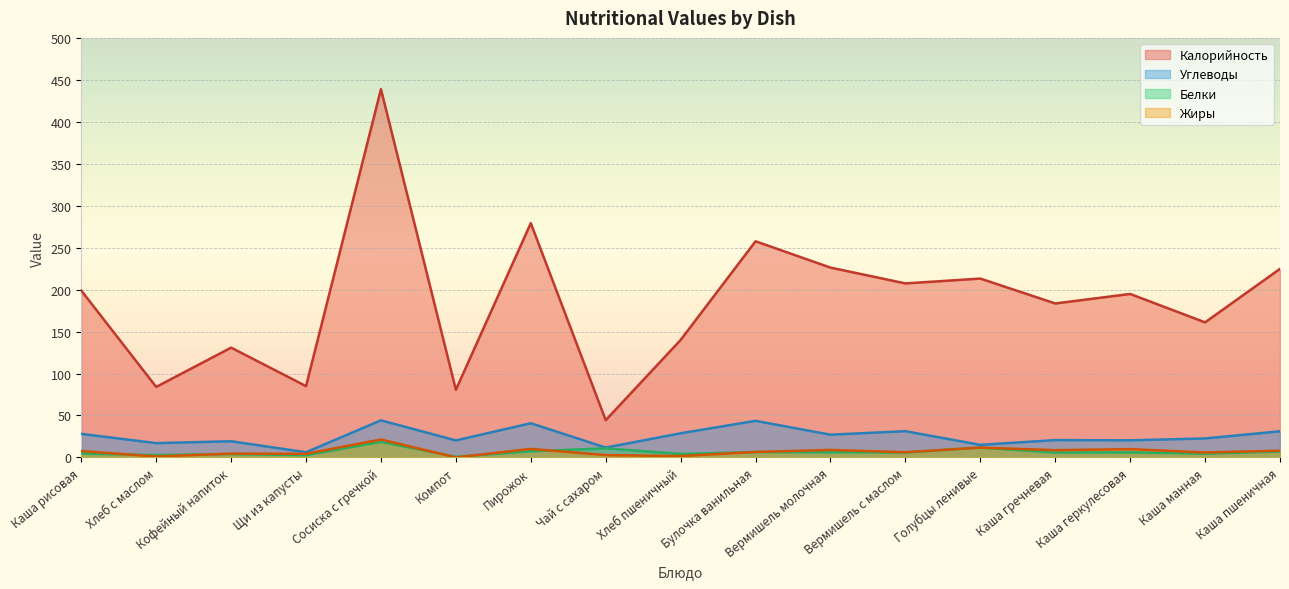

Reading right to left, transcribe all the data shown in this chart.

Углеводы: Каша пшеничная=31.1	Каша манная=22.6	Каша геркулесовая=20.4	Каша гречневая=20.6	Голубцы ленивые=14.9	Вермишель с маслом=31.3	Вермишель молочная=27.1	Булочка ванильная=43.6	Хлеб пшеничный=28.8	Чай с сахаром=11.7	Пирожок=40.7	Компот=20.2	Сосиска с гречкой=44.2	Щи из капусты=6.1	Кофейный напиток=19.3	Хлеб с маслом=17.0	Каша рисовая=28.0
Калорийность: Каша пшеничная=224.7	Каша манная=161.0	Каша геркулесовая=194.8	Каша гречневая=183.5	Голубцы ленивые=213.1	Вермишель с маслом=207.4	Вермишель молочная=226.2	Булочка ванильная=257.6	Хлеб пшеничный=140.0	Чай с сахаром=44.4	Пирожок=279.2	Компот=80.6	Сосиска с гречкой=438.9	Щи из капусты=85.0	Кофейный напиток=130.8	Хлеб с маслом=84.0	Каша рисовая=198.9
Белки: Каша пшеничная=7.0	Каша манная=4.5	Каша геркулесовая=6.0	Каша гречневая=5.8	Голубцы ленивые=11.7	Вермишель с маслом=5.8	Вермишель молочная=6.1	Булочка ванильная=6.3	Хлеб пшеничный=4.1	Чай с сахаром=10.8	Пирожок=7.2	Компот=0.8	Сосиска с гречкой=18.5	Щи из капусты=2.6	Кофейный напиток=4.0	Хлеб с маслом=2.7	Каша рисовая=4.6
Жиры: Каша пшеничная=8.0	Каша манная=5.8	Каша геркулесовая=9.9	Каша гречневая=8.6	Голубцы ленивые=11.7	Вермишель с маслом=6.2	Вермишель молочная=8.9	Булочка ванильная=6.5	Хлеб пшеничный=1.6	Чай с сахаром=2.8	Пирожок=10.2	Компот=0.0	Сосиска с гречкой=21.3	Щи из капусты=4.3	Кофейный напиток=4.5	Хлеб с маслом=1.1	Каша рисовая=7.6